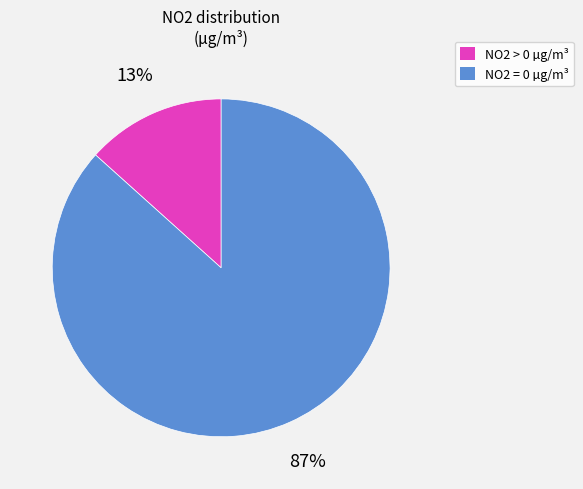

How many slices are in this pie chart?

2